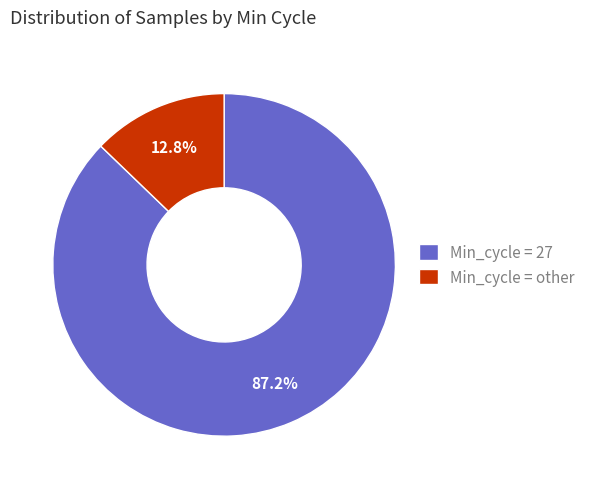

What portion of the pie excludes Min_cycle = 27?

12.8%